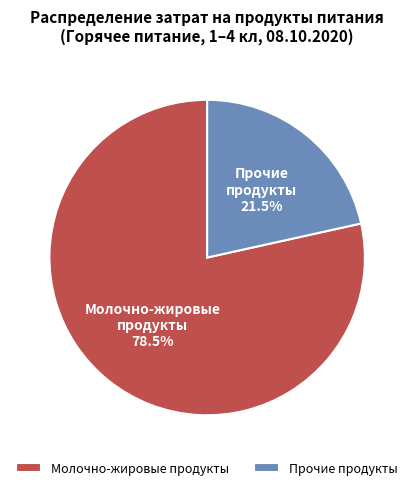

Combined, do Прочие продукты and Молочно-жировые продукты account for over 50%?

Yes